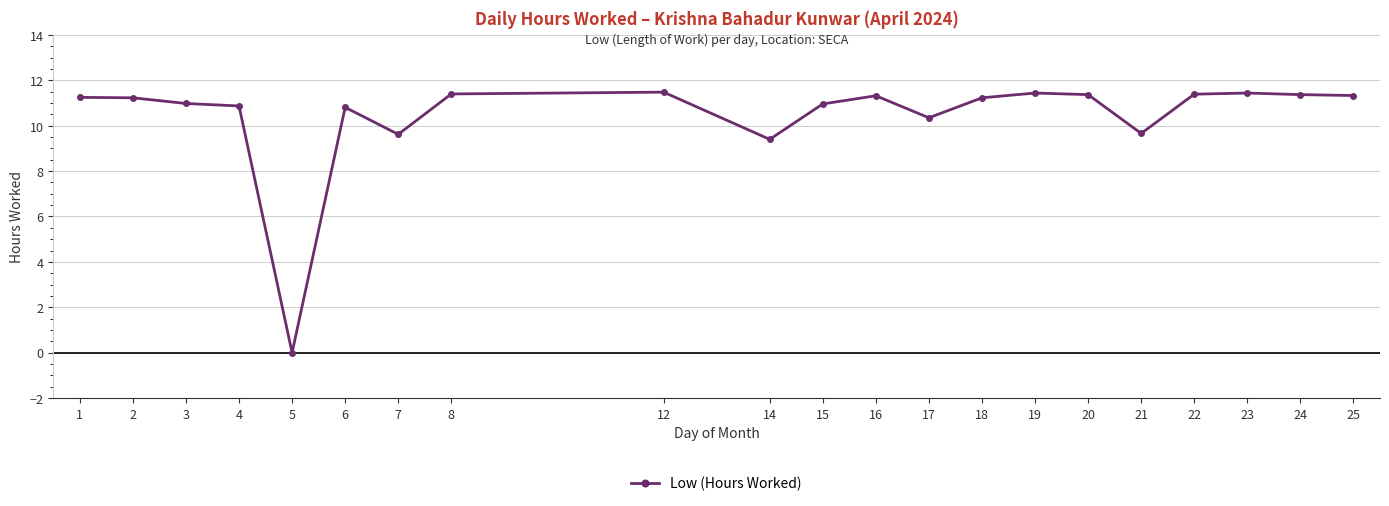

What is the average value?

10.4